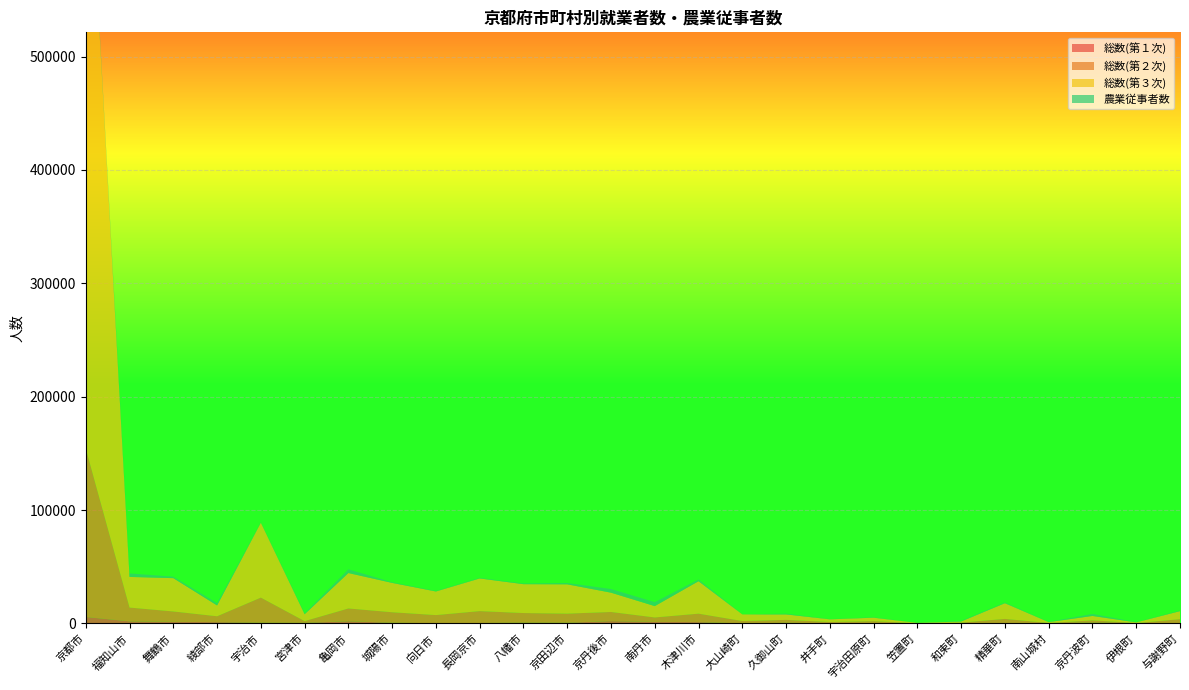

Reading left to right, what are all the values shown in this chart?

総数(第１次): 京都市=5715	福知山市=1877	舞鶴市=1432	綾部市=1216	宇治市=682	宮津市=553	亀岡市=1953	城陽市=659	向日市=275	長岡京市=405	八幡市=739	京田辺市=677	京丹後市=2087	南丹市=1398	木津川市=1238	大山崎町=76	久御山町=598	井手町=131	宇治田原町=293	笠置町=27	和束町=440	精華町=382	南山城村=210	京丹波町=909	伊根町=254	与謝野町=405
総数(第２次): 京都市=148487	福知山市=12151	舞鶴市=9159	綾部市=5146	宇治市=22126	宮津市=1511	亀岡市=11284	城陽市=9241	向日市=7122	長岡京市=10508	八幡市=8462	京田辺市=8007	京丹後市=8050	南丹市=3916	木津川市=7411	大山崎町=2079	久御山町=2574	井手町=1197	宇治田原町=1790	笠置町=112	和束町=353	精華町=3637	南山城村=219	京丹波町=1843	伊根町=115	与謝野町=3366
総数(第３次): 京都市=586896	福知山市=27032	舞鶴市=29377	綾部市=9554	宇治市=66042	宮津市=6098	亀岡市=31242	城陽市=25884	向日市=20829	長岡京市=28797	八幡市=25456	京田辺市=25835	京丹後市=17031	南丹市=10001	木津川市=28624	大山崎町=5848	久御山町=4818	井手町=2330	宇治田原町=3018	笠置町=368	和束町=951	精華町=13868	南山城村=766	京丹波町=3879	伊根町=600	与謝野町=7097
農業従事者数: 京都市=3638	福知山市=3105	舞鶴市=1298	綾部市=2009	宇治市=376	宮津市=672	亀岡市=3280	城陽市=579	向日市=389	長岡京市=483	八幡市=611	京田辺市=1176	京丹後市=3218	南丹市=3514	木津川市=1504	大山崎町=65	久御山町=656	井手町=172	宇治田原町=346	笠置町=17	和束町=513	精華町=585	南山城村=230	京丹波町=1784	伊根町=204	与謝野町=512